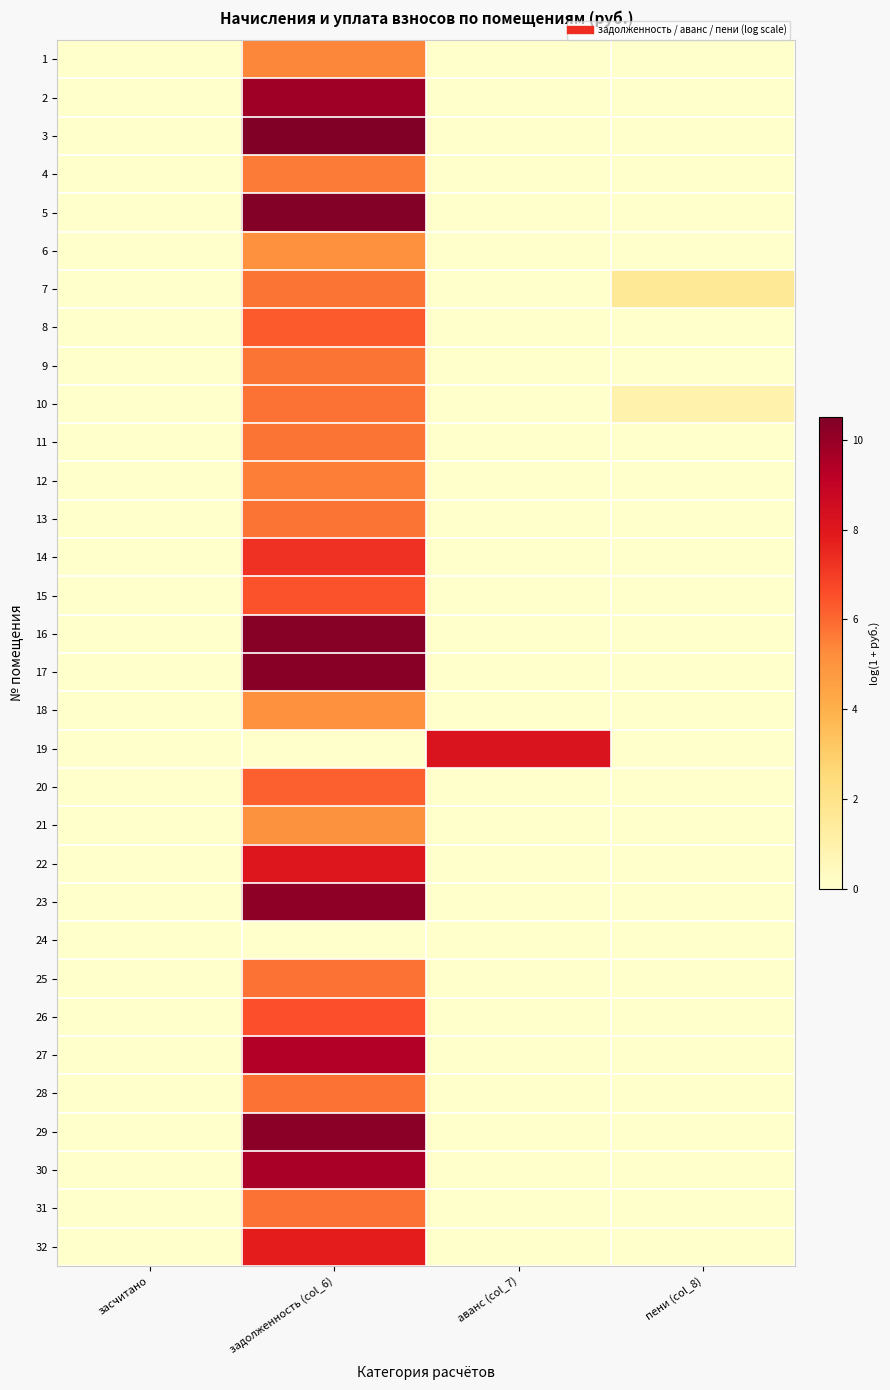

How many distinct data groups are displayed?

32